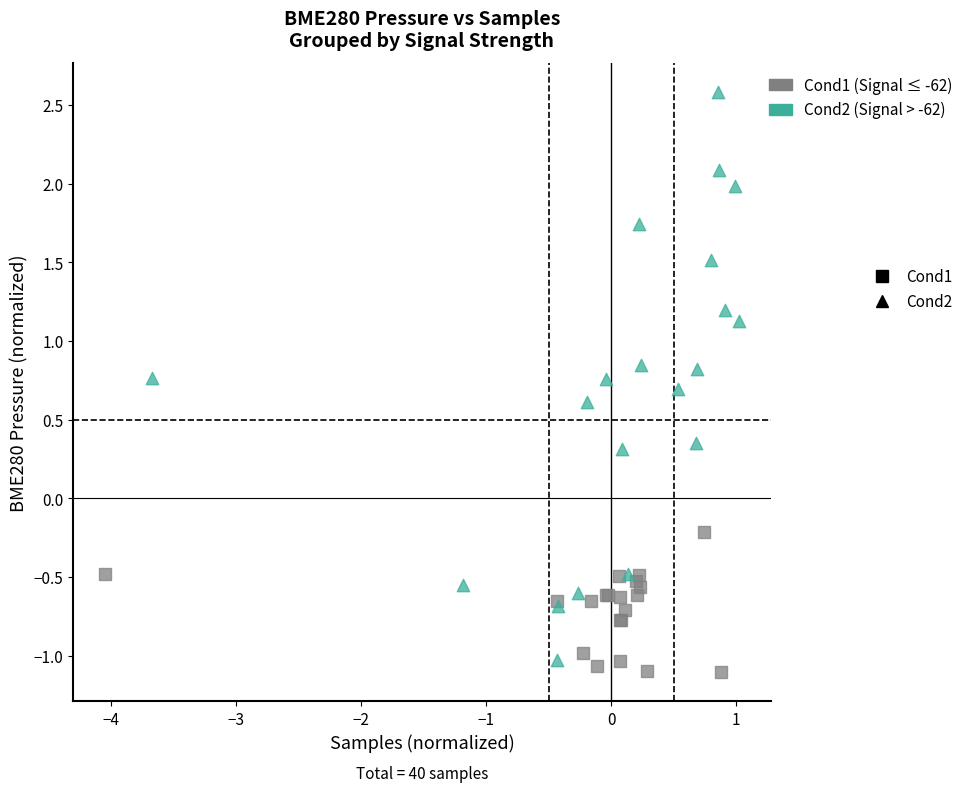

Which series has the largest Y range (max minus min)?

Cond2